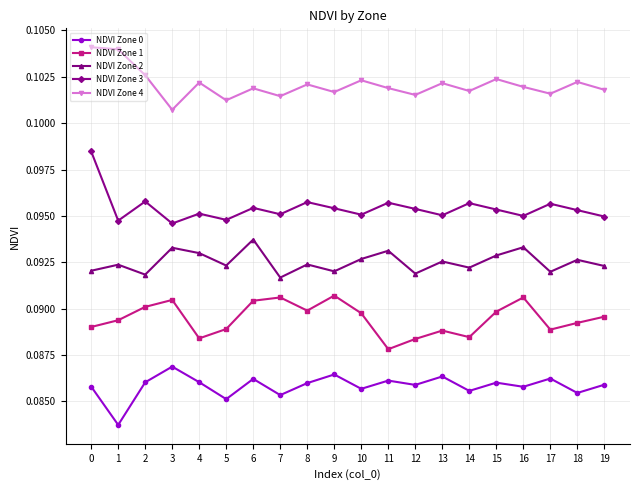

True or false: NDVI Zone 0 has more than 0 points higher than both neighbors.

True